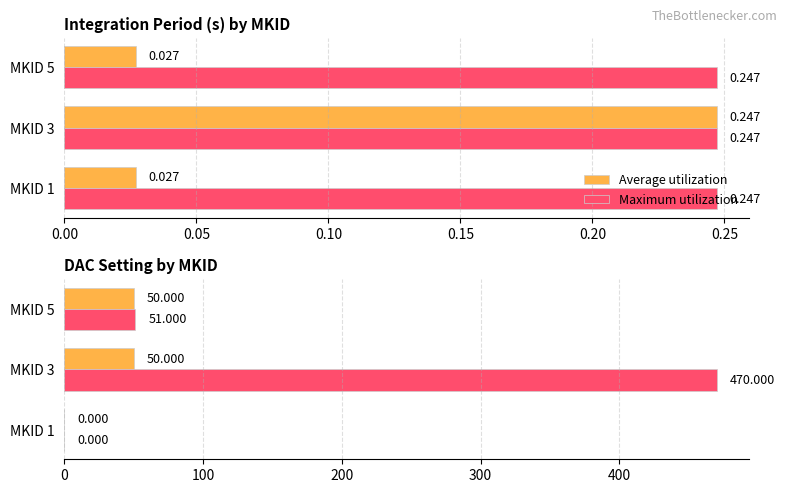

At how many categories does at least one series exceed 392?

1